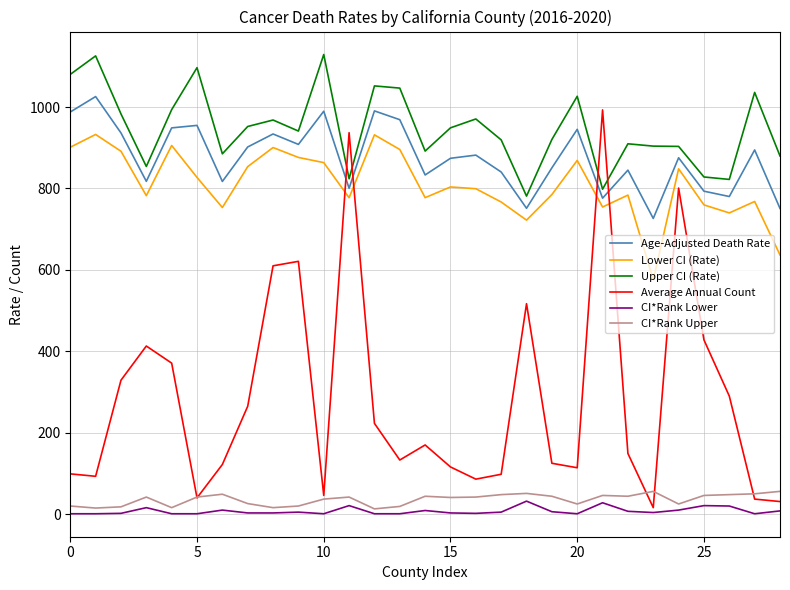

What is the maximum value for Lower CI (Rate)?

932.6